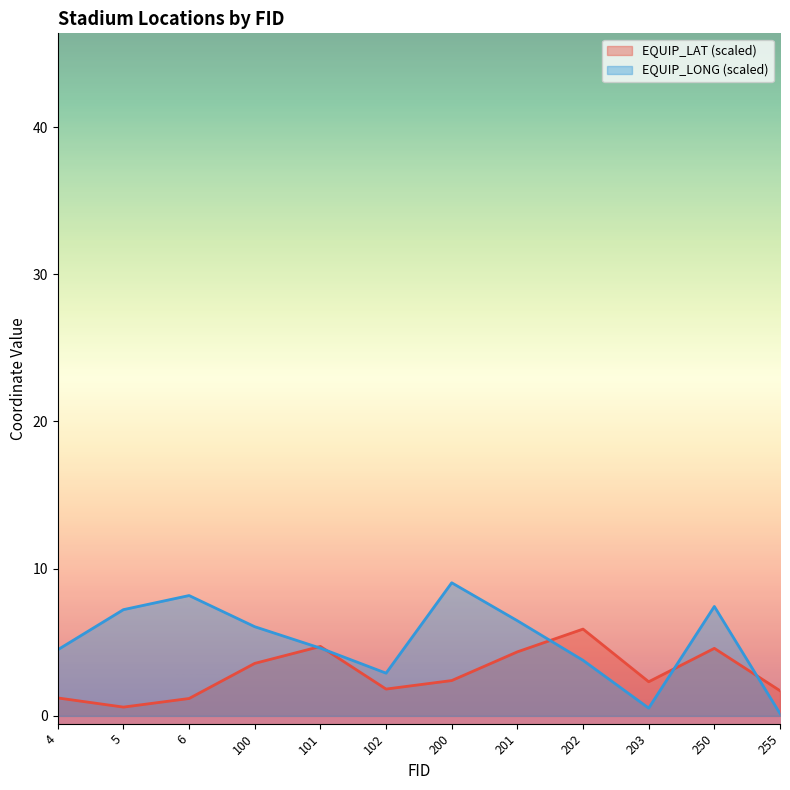

True or false: EQUIP_LONG has a value of 0.5 at 203.

True